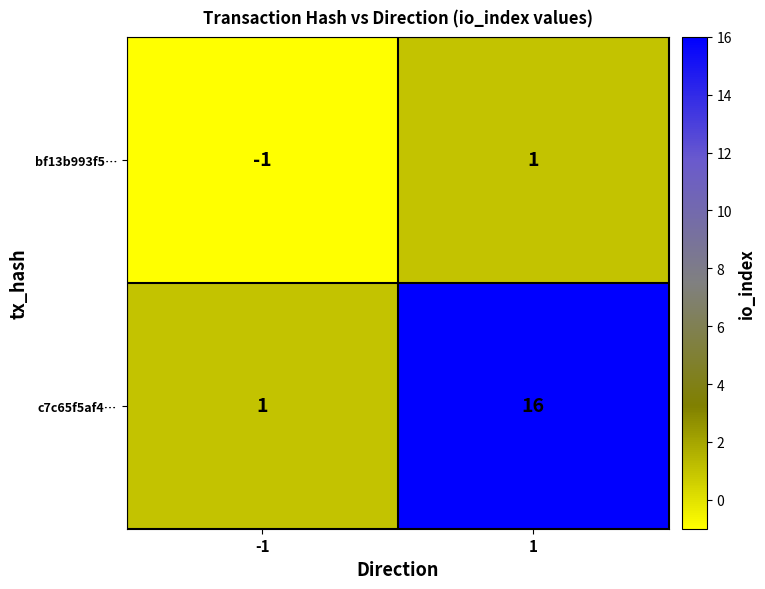

Read the c7c65f5af4… value at 1, to the nearest 10.

20